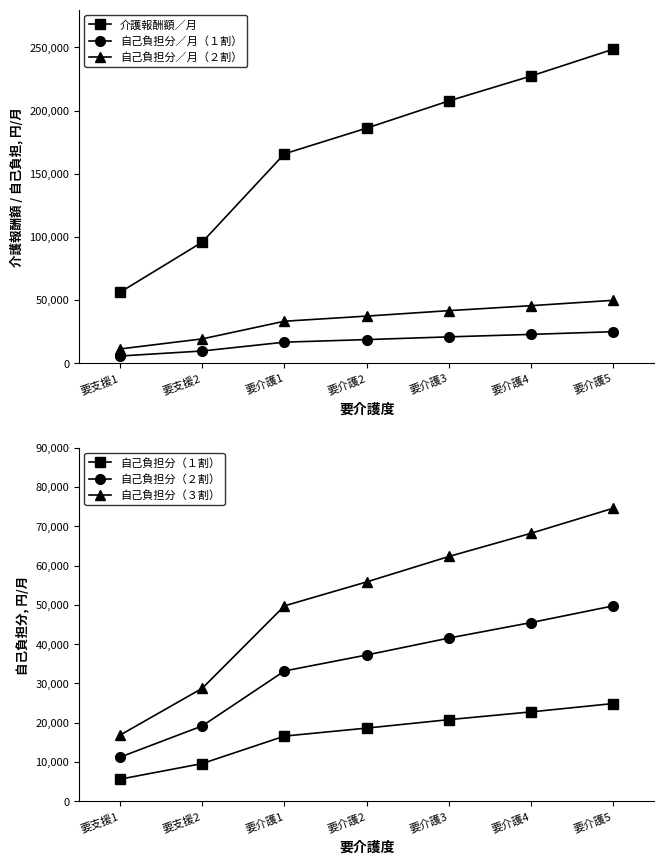

Reading right to left, transcribe all the data shown in this chart.

介護報酬額／月: 248636	227377	207659	186092	165757	95819	56074
自己負担分／月（１割）: 24864	22738	20766	18610	16576	9582	5608
自己負担分／月（２割）: 49728	45476	41532	37219	33152	19164	11215
自己負担分（１割）: 24864	22738	20766	18610	16576	9582	5608
自己負担分（２割）: 49728	45476	41532	37219	33152	19164	11215
自己負担分（３割）: 74591	68214	62298	55828	49728	28746	16823